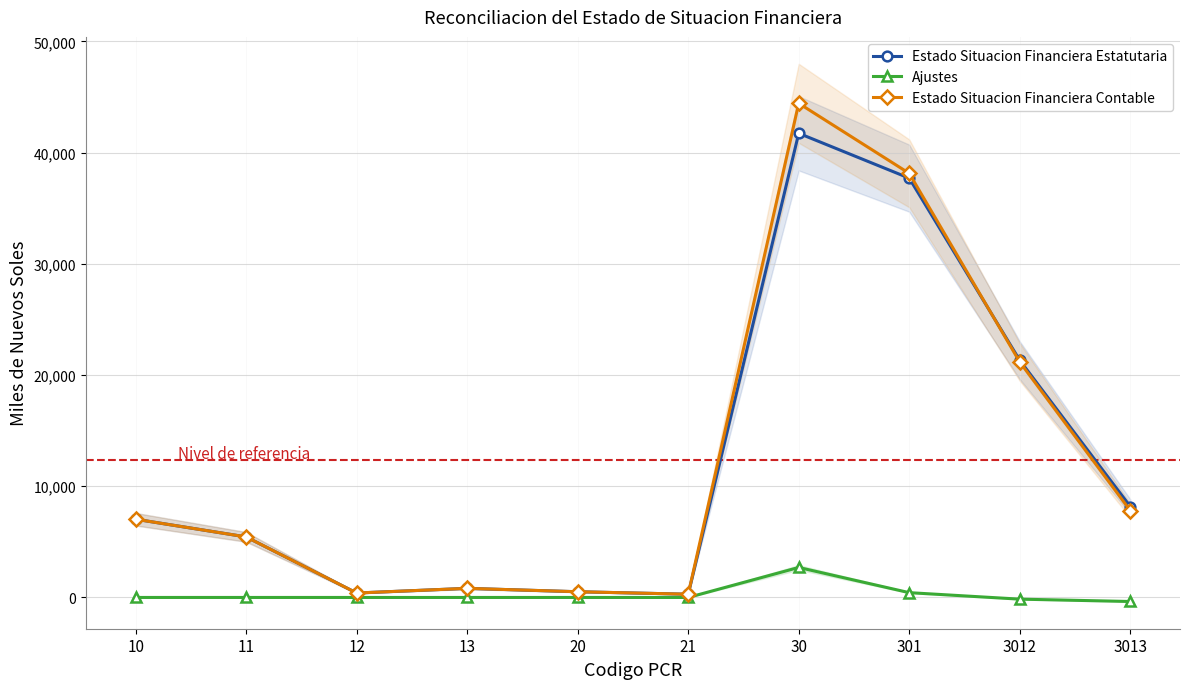

The Ajustes series shows -2006.0 at 10. True or false?

False